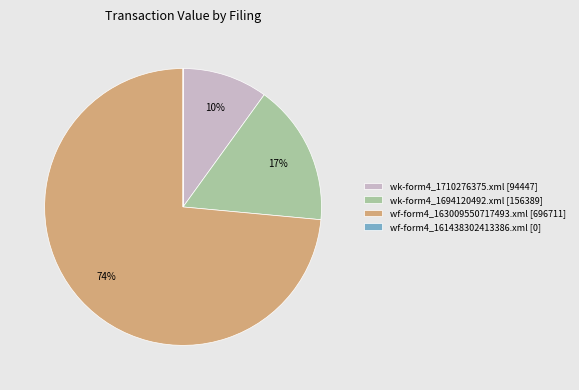

Is there a majority slice in this chart?

Yes